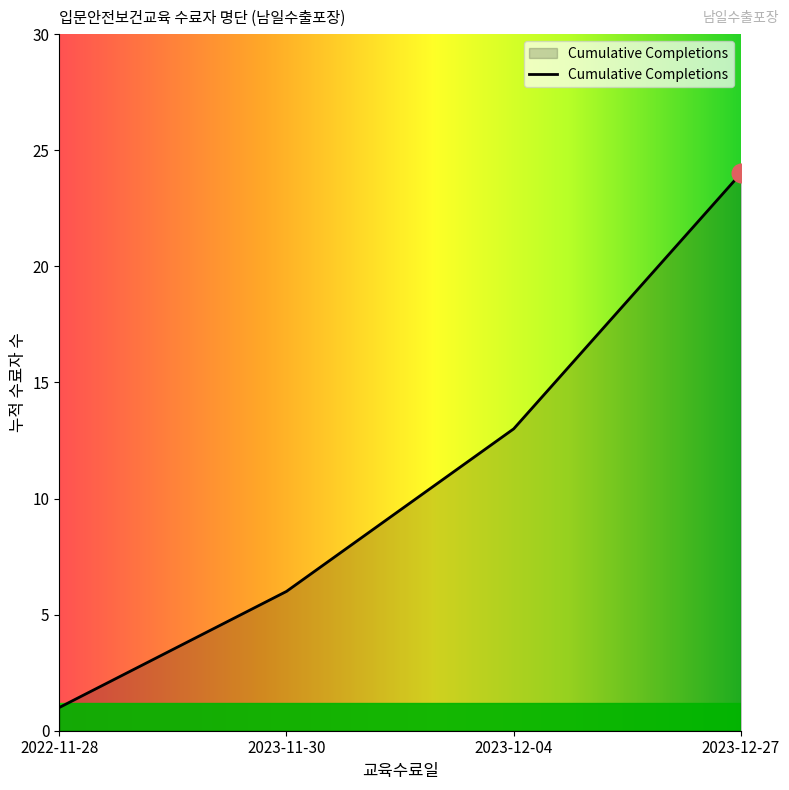

Which has a higher value, 2023-12-04 or 2023-12-27?

2023-12-27